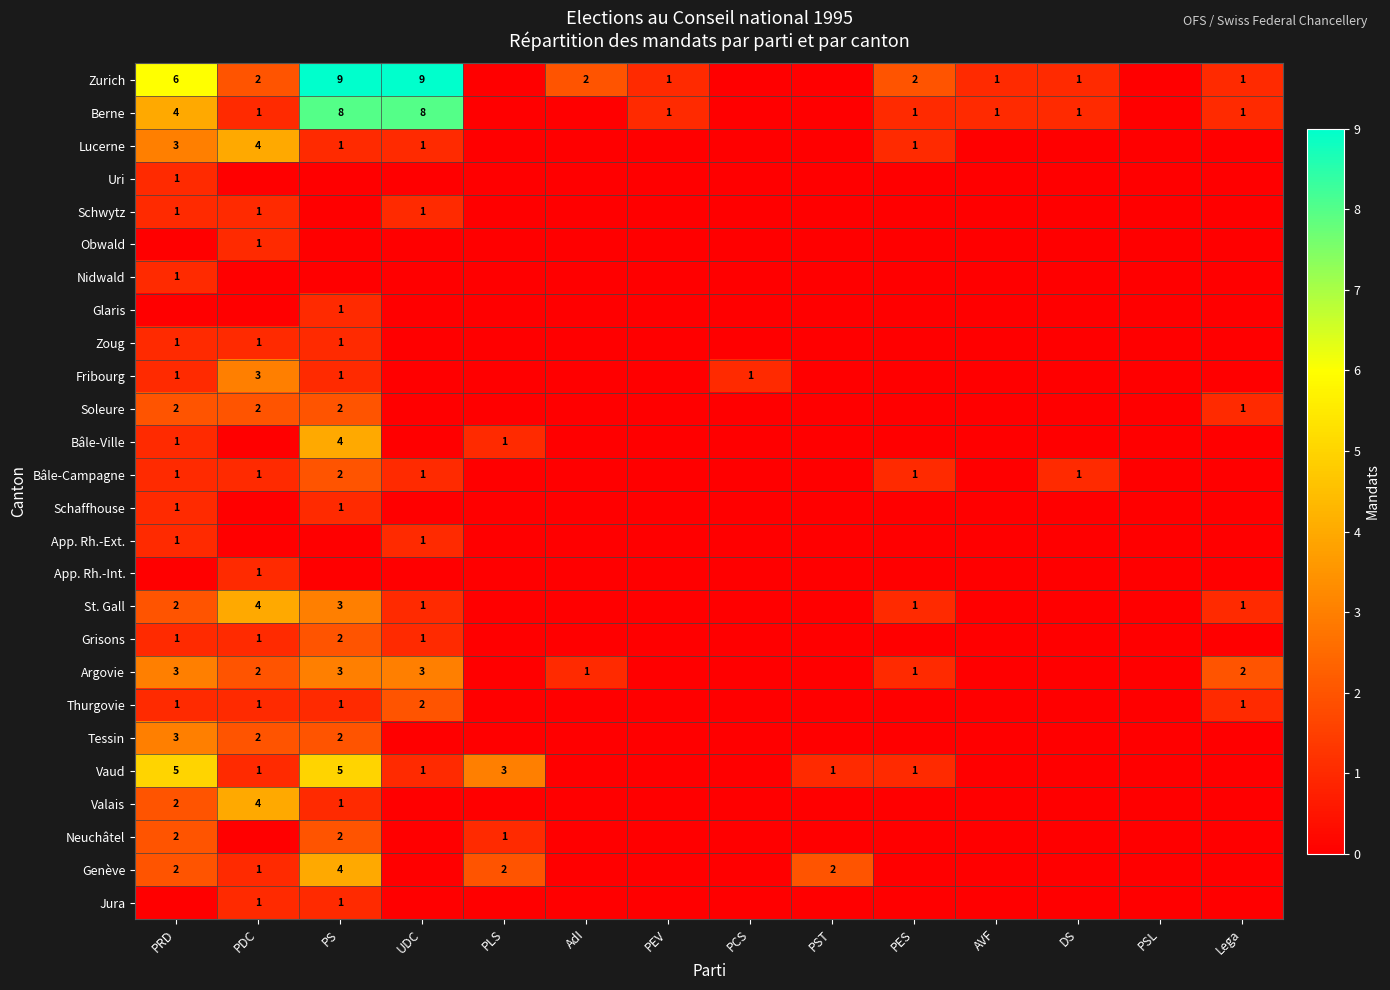

The Thurgovie series shows 0 at PDC. True or false?

False